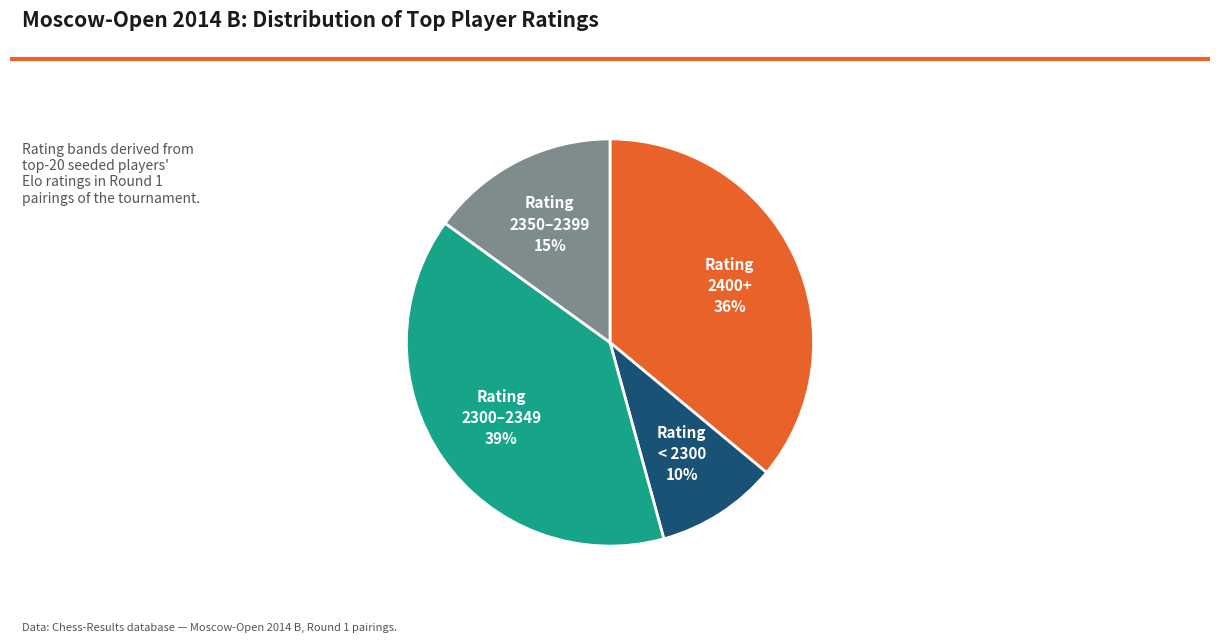

To the nearest percent, what is the combined percentage of Rating 2350–2399 and Rating < 2300?

25%